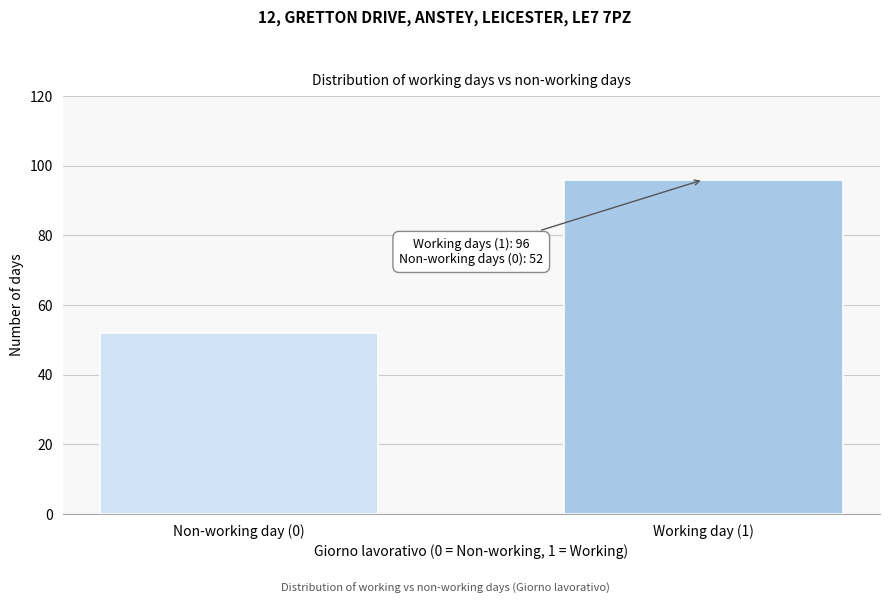

Reading left to right, extract all data points from this chart.

Non-working day (0)=52	Working day (1)=96